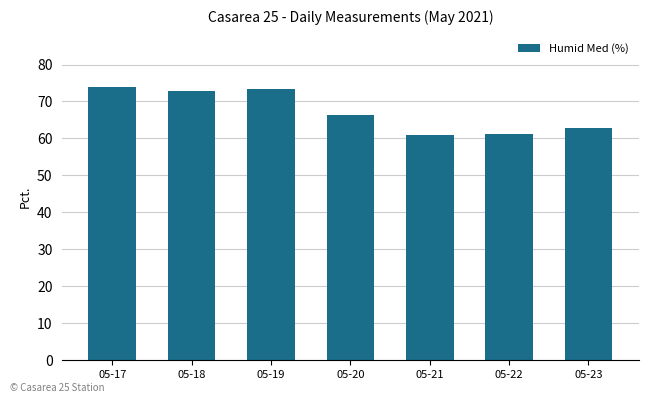

At which label does the data first exceed 66?

05-17